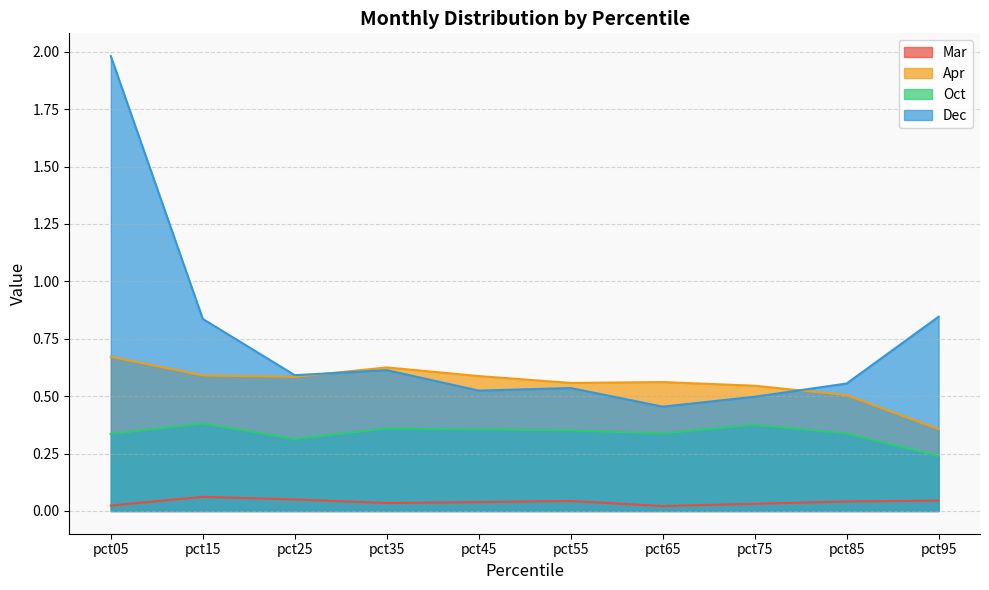

Reading right to left, list all the values displayed in this chart.

Mar: 0.0	0.0	0.0	0.0	0.0	0.0	0.0	0.1	0.1	0.0
Apr: 0.4	0.5	0.5	0.6	0.6	0.6	0.6	0.6	0.6	0.7
Oct: 0.2	0.3	0.4	0.3	0.4	0.4	0.4	0.3	0.4	0.3
Dec: 0.8	0.6	0.5	0.5	0.5	0.5	0.6	0.6	0.8	2.0